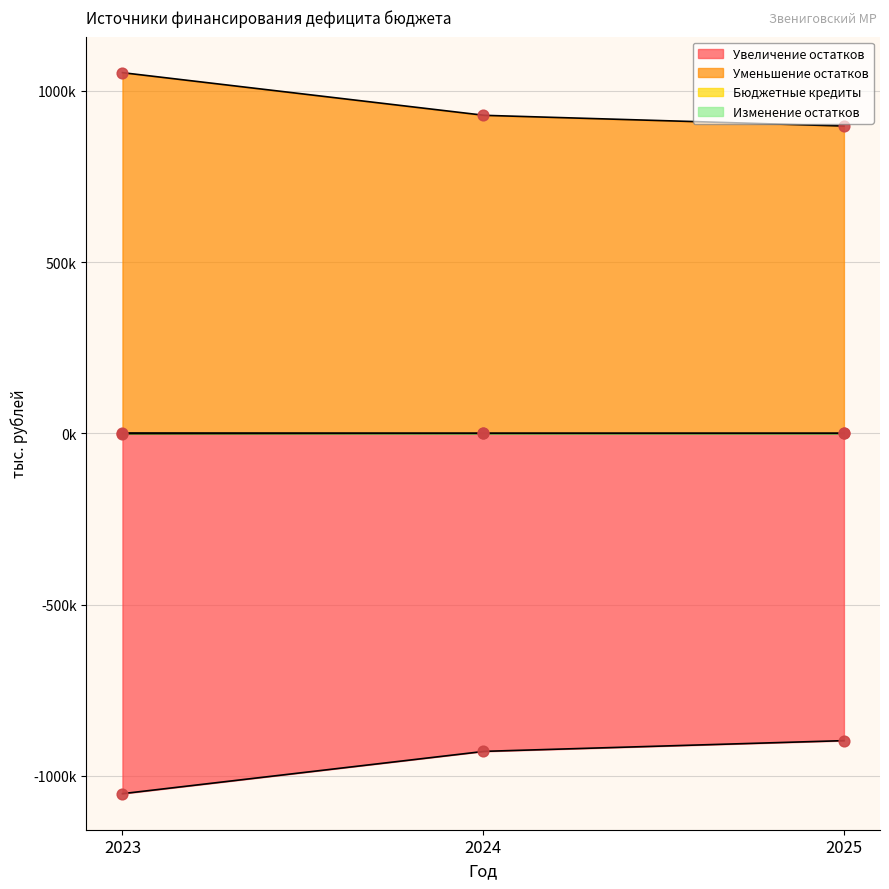

Which series contains the highest Y value?

Уменьшение остатков